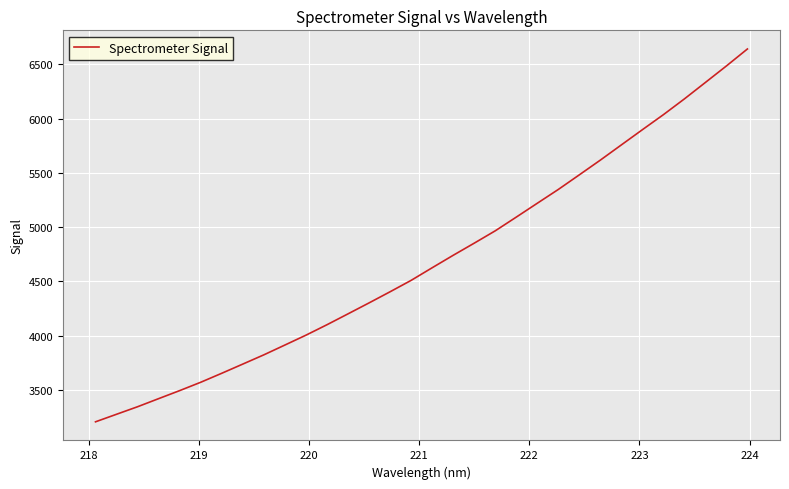

What is the difference between the maximum and minimum values?

3432.1